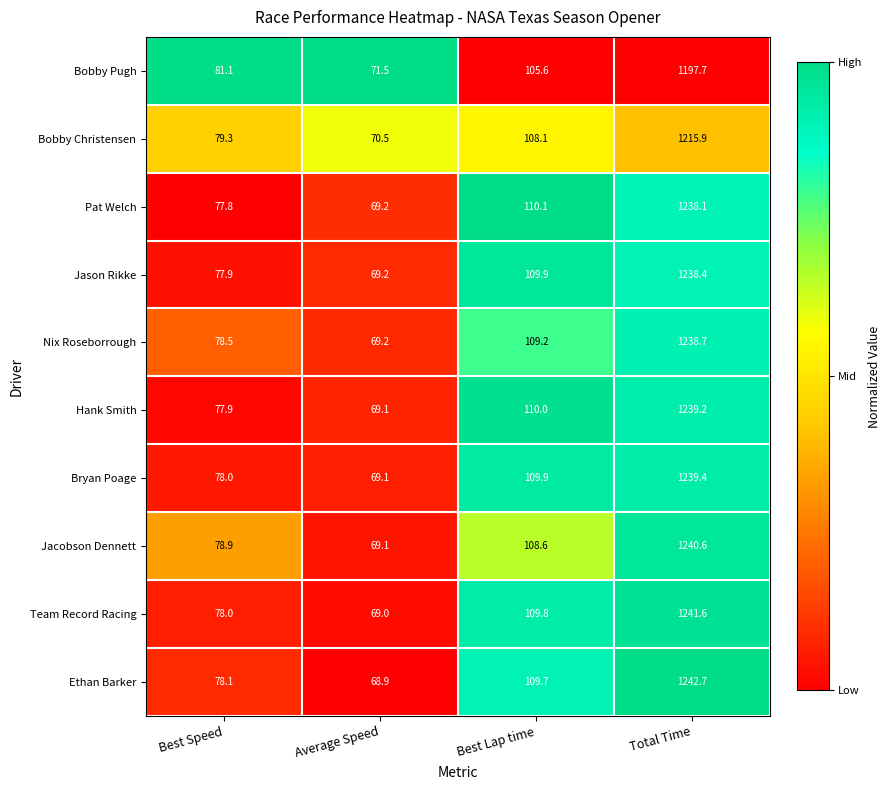

At which label does Bobby Christensen first exceed 108?

Best Lap time